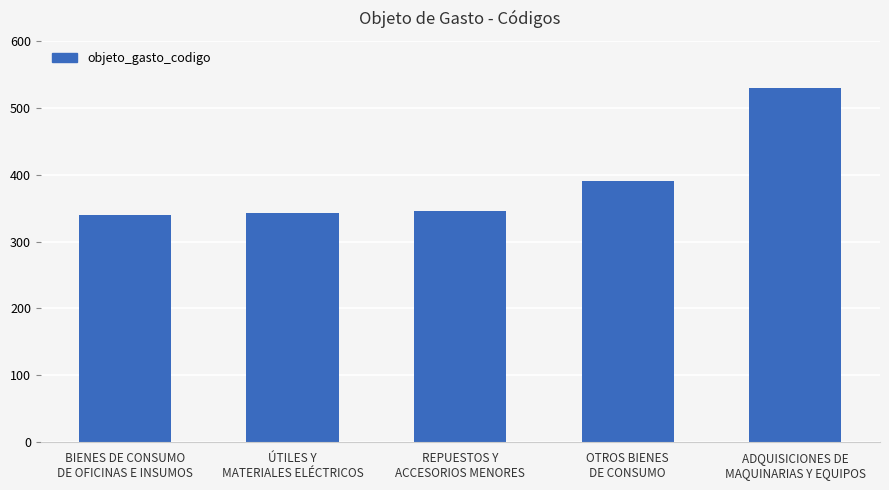

What is the maximum value shown in the chart?

530